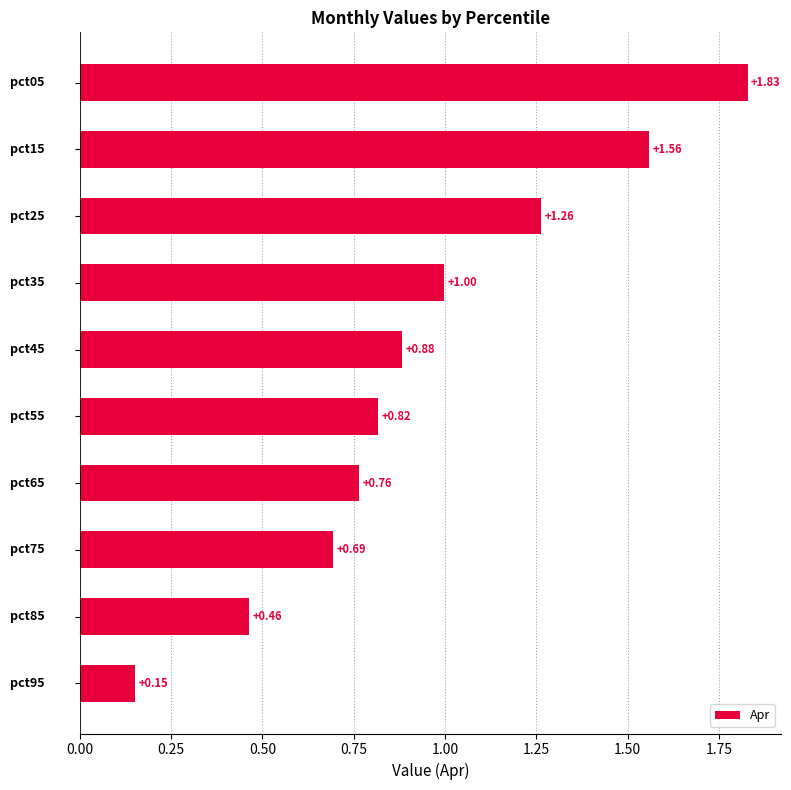

What is the sum of all values?

9.4